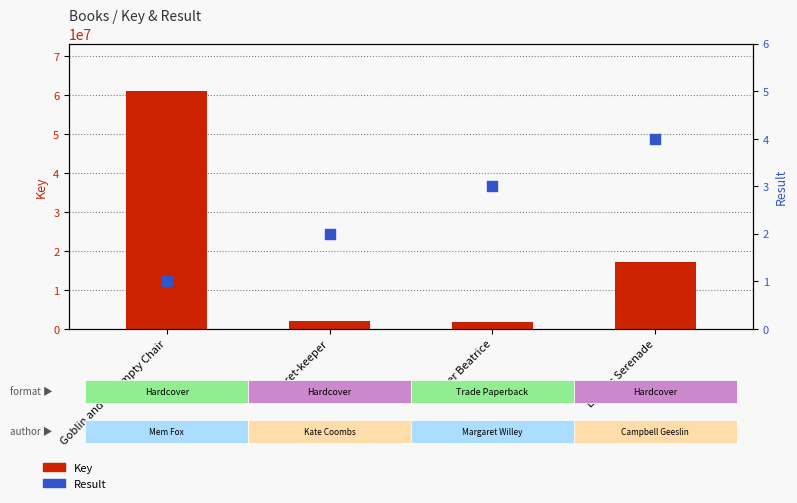

Which series contains the highest Y value?

Key